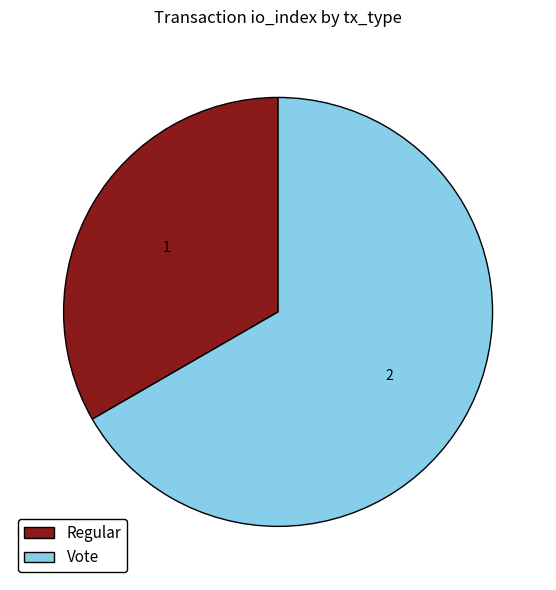

How many slices are in this pie chart?

2